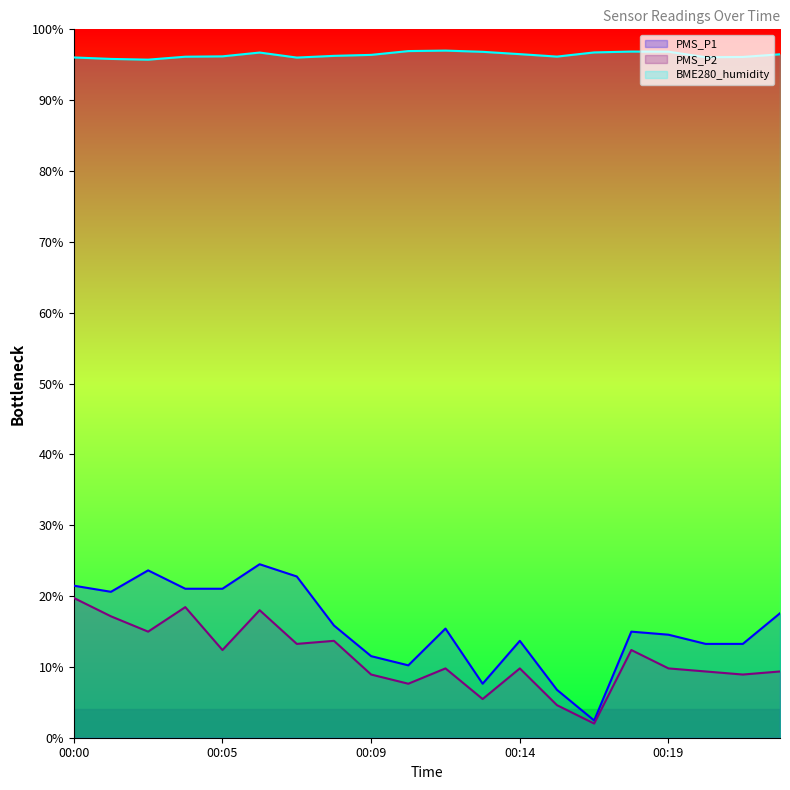

Reading left to right, transcribe all the data shown in this chart.

PMS_P1: 00:00=21.5	00:01=20.6	00:02=23.6	00:04=21.0	00:05=21.0	00:06=24.5	00:07=22.8	00:08=15.8	00:09=11.5	00:11=10.2	00:12=15.4	00:13=7.6	00:14=13.7	00:16=6.8	00:17=2.4	00:18=15.0	00:19=14.5	00:20=13.2	00:21=13.2	00:23=17.6
PMS_P2: 00:00=19.7	00:01=17.1	00:02=15.0	00:04=18.4	00:05=12.4	00:06=18.0	00:07=13.2	00:08=13.7	00:09=8.9	00:11=7.6	00:12=9.8	00:13=5.5	00:14=9.8	00:16=4.6	00:17=2.0	00:18=12.4	00:19=9.8	00:20=9.4	00:21=8.9	00:23=9.4
BME280_humidity: 00:00=96.0	00:01=95.8	00:02=95.7	00:04=96.1	00:05=96.2	00:06=96.7	00:07=96.0	00:08=96.3	00:09=96.4	00:11=96.9	00:12=97.0	00:13=96.8	00:14=96.5	00:16=96.2	00:17=96.7	00:18=96.9	00:19=96.8	00:20=96.1	00:21=96.1	00:23=96.5